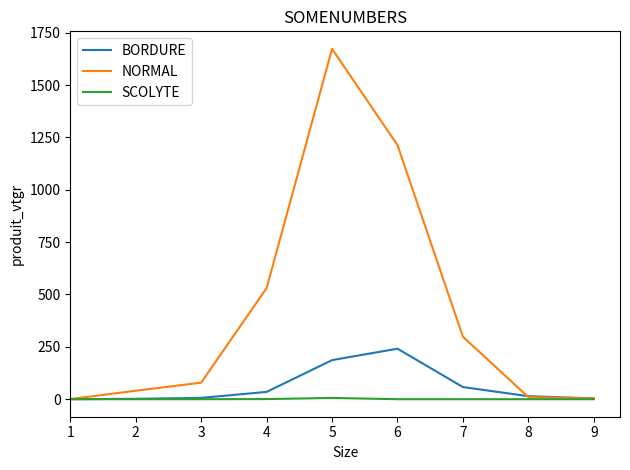

Count the number of data series in this chart.

3